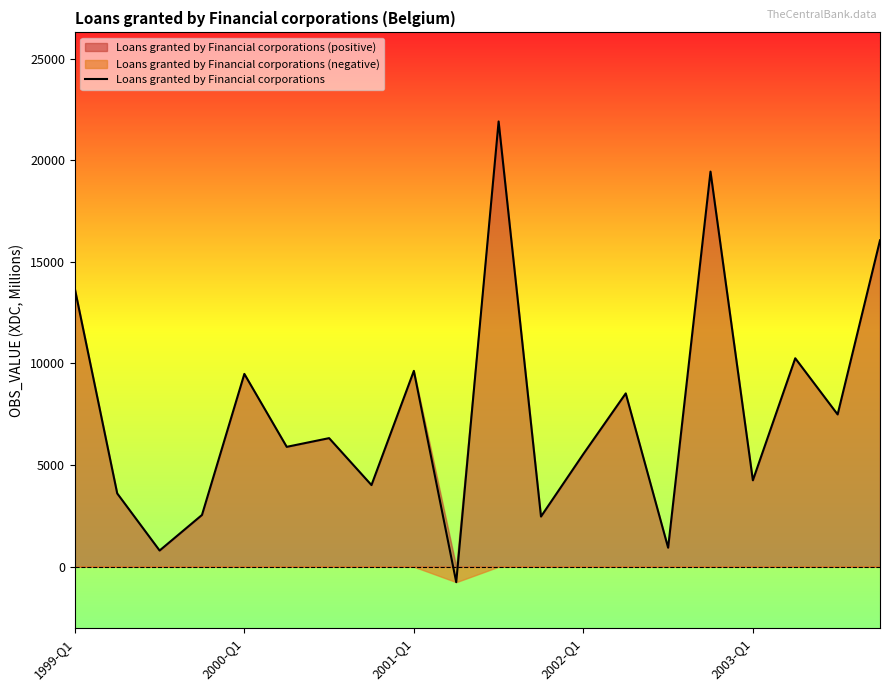

Where is the data nearest to the value 10574?

17